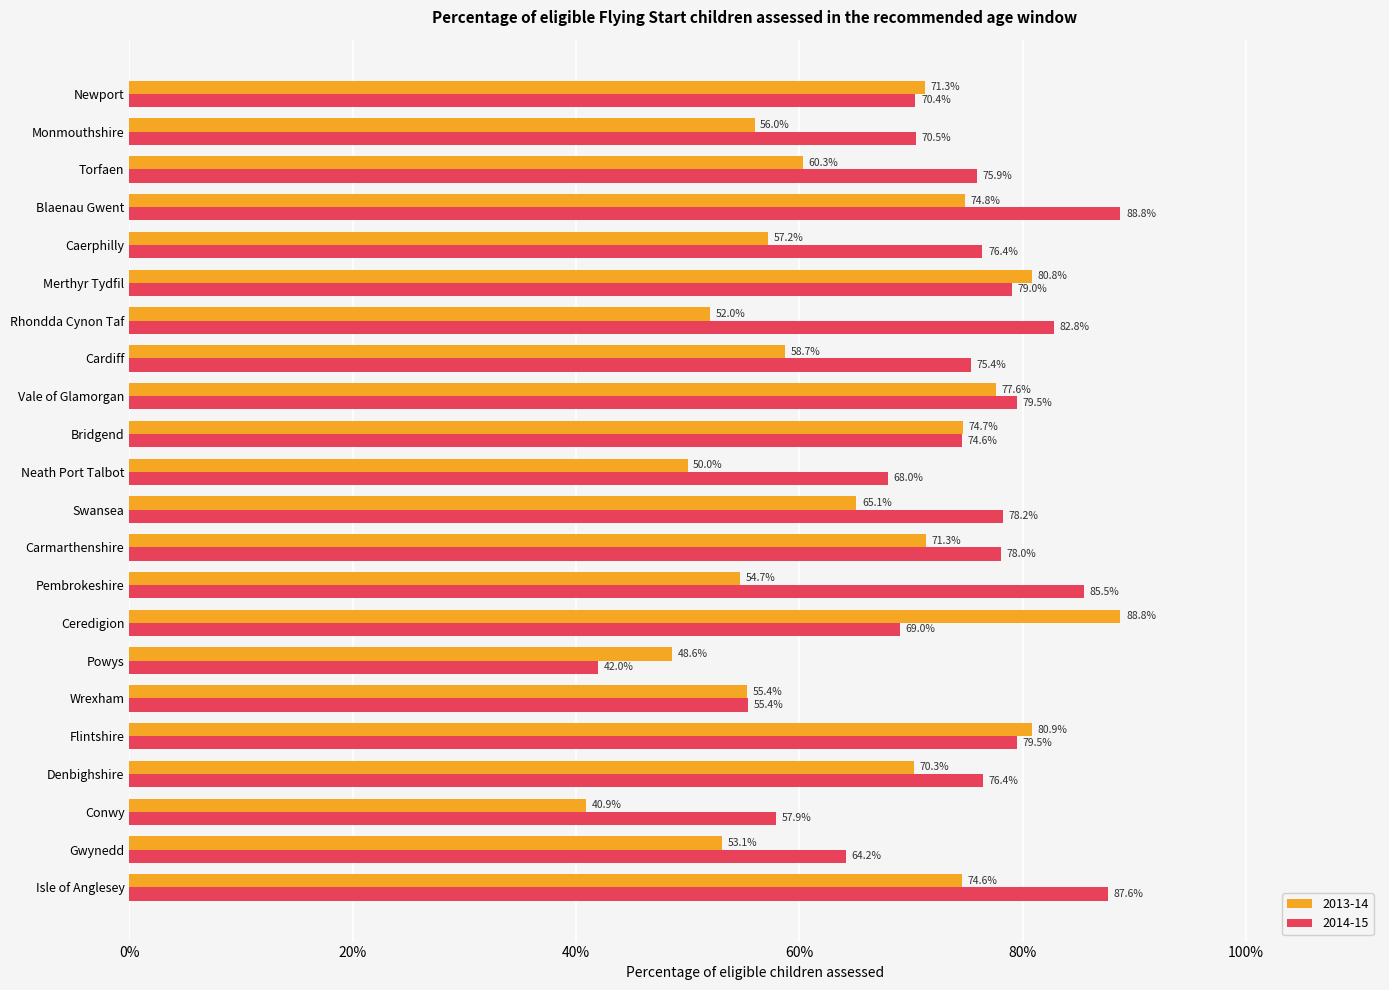

Between Flintshire and Wrexham, which is larger?

Flintshire